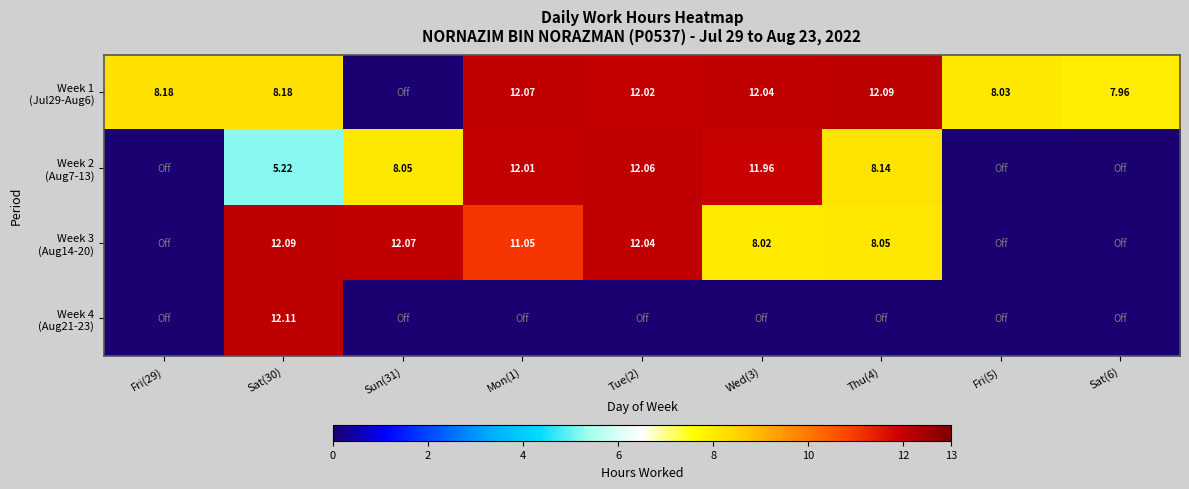

Which label corresponds to the largest value in the chart?

Sat(30)